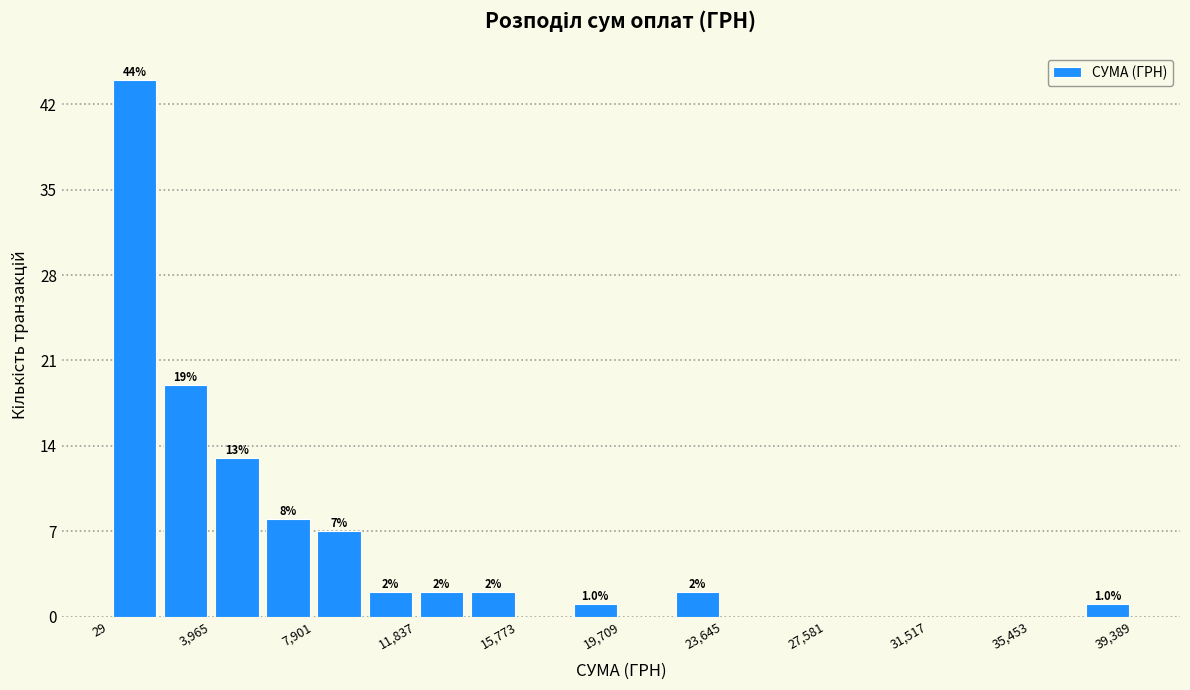

Around what value on the x-axis is the tallest bar? Give the approximate position of its centre, as read against the axis.

1000